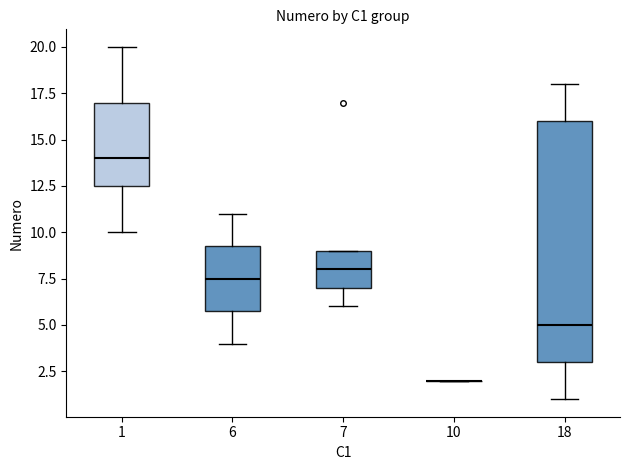

Where does the median line of the box at x = 1 sit on the y-axis? The values are not printed on the chart, so give them approximately, as read against the axis.

14.0